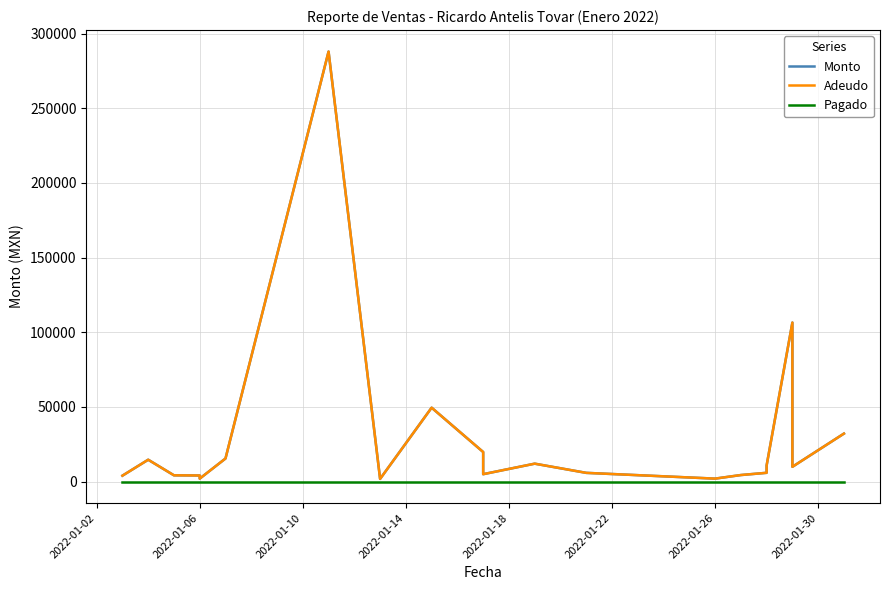

How many distinct data groups are displayed?

3